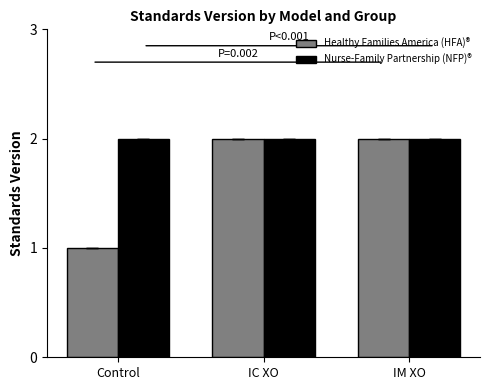

What is the lowest value of the Nurse-Family Partnership (NFP)® series?

2